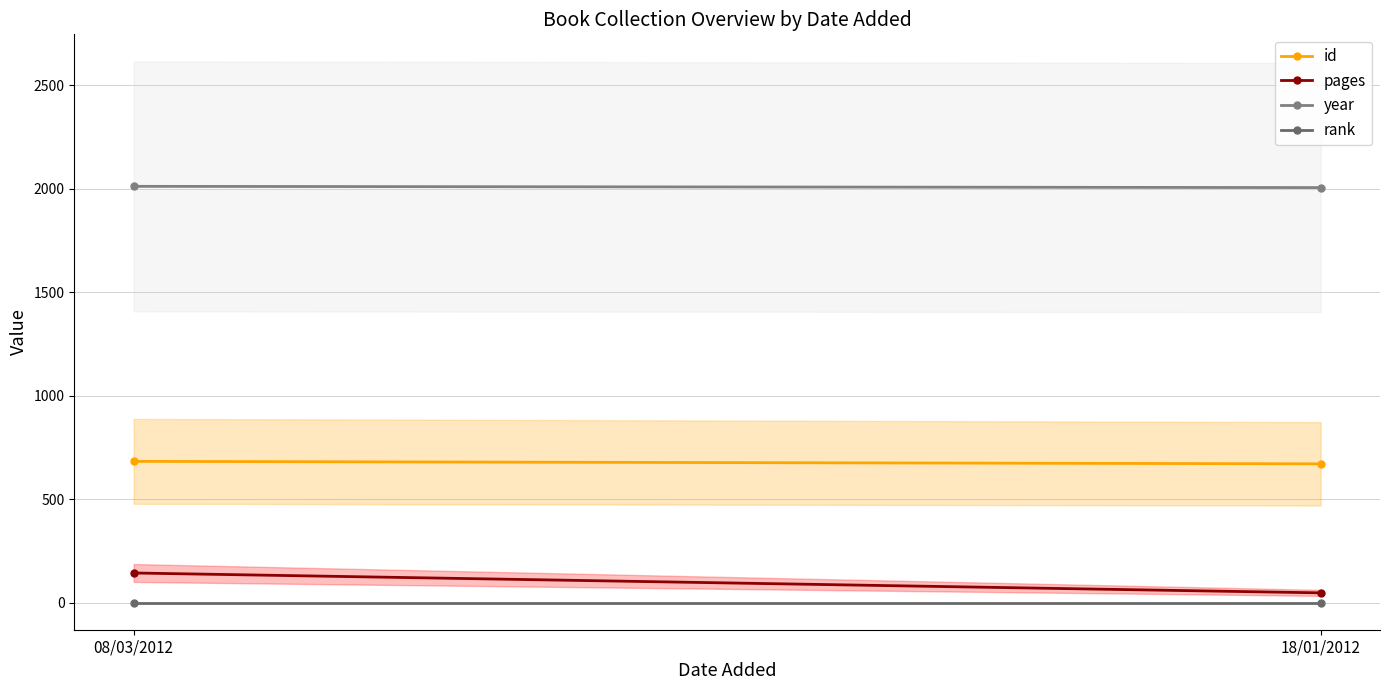

Is the value of year at 08/03/2012 greater than the value of pages at 18/01/2012?

Yes